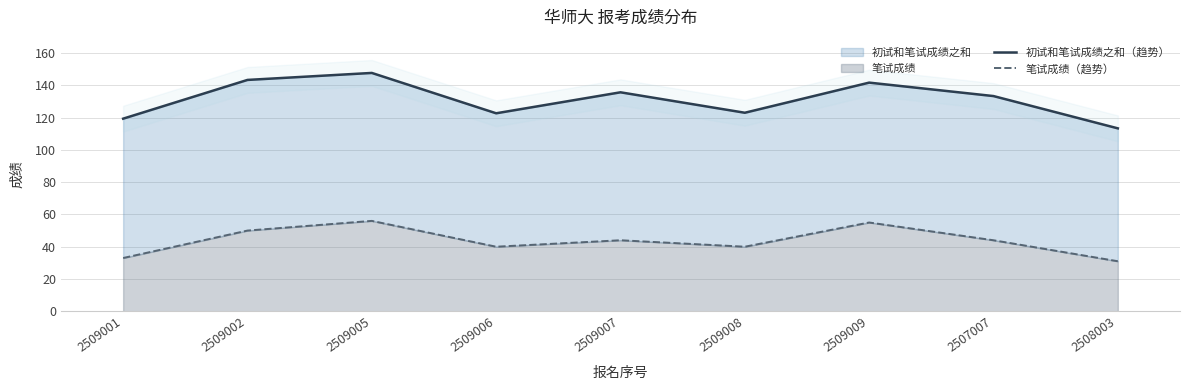

Which series has the widest spread of values?

初试和笔试成绩之和（趋势）